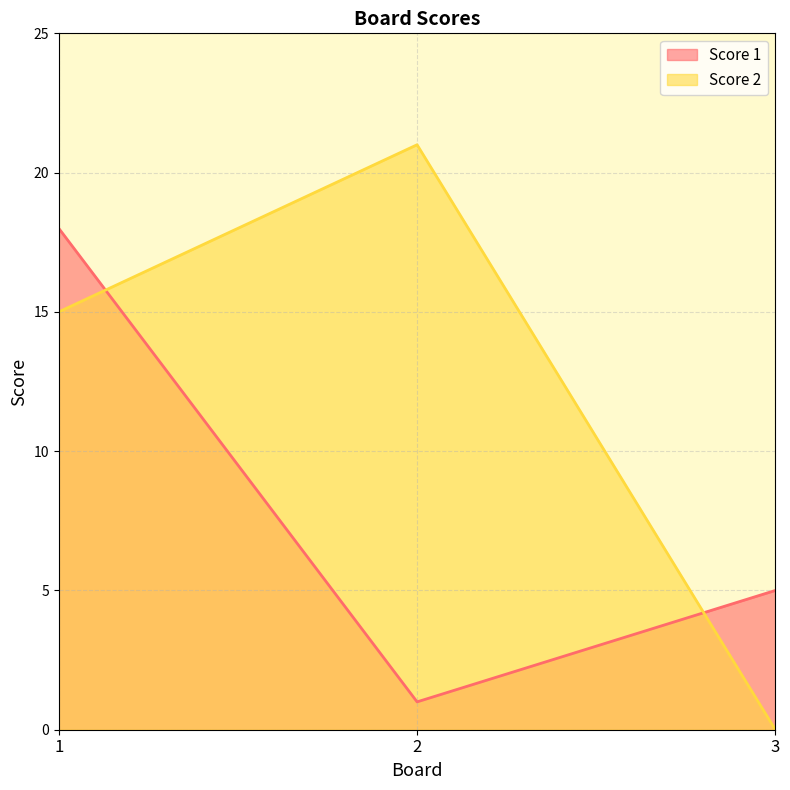

List the series in order of their peak value, highest first.

Score 2, Score 1